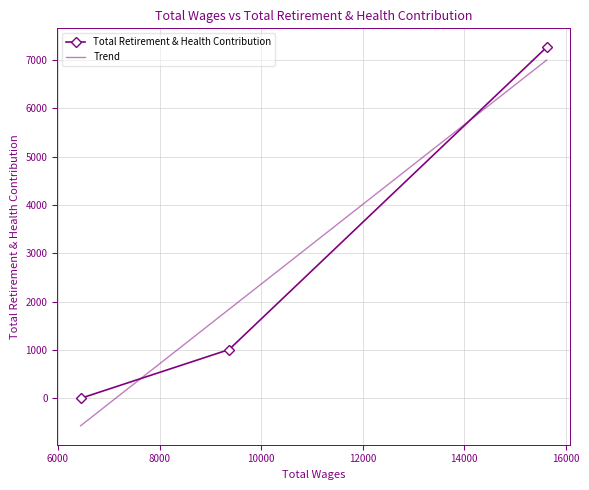

Which category has the lowest value across all series?

6446.0